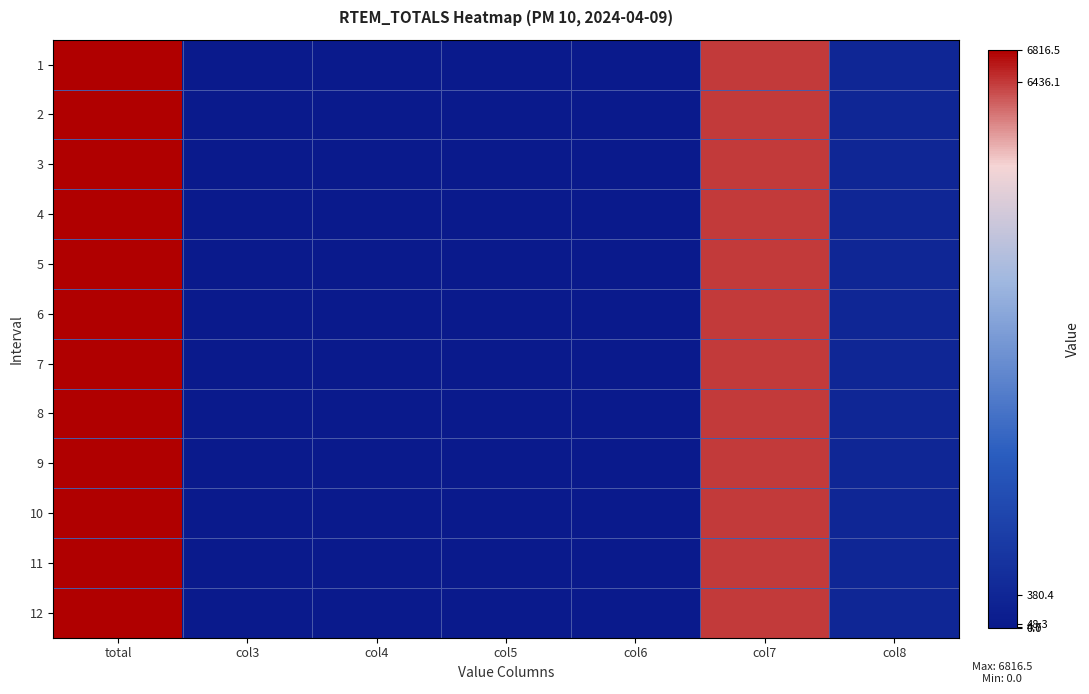

List the series in order of their peak value, lowest first.

1, 2, 3, 4, 5, 6, 7, 8, 9, 10, 11, 12